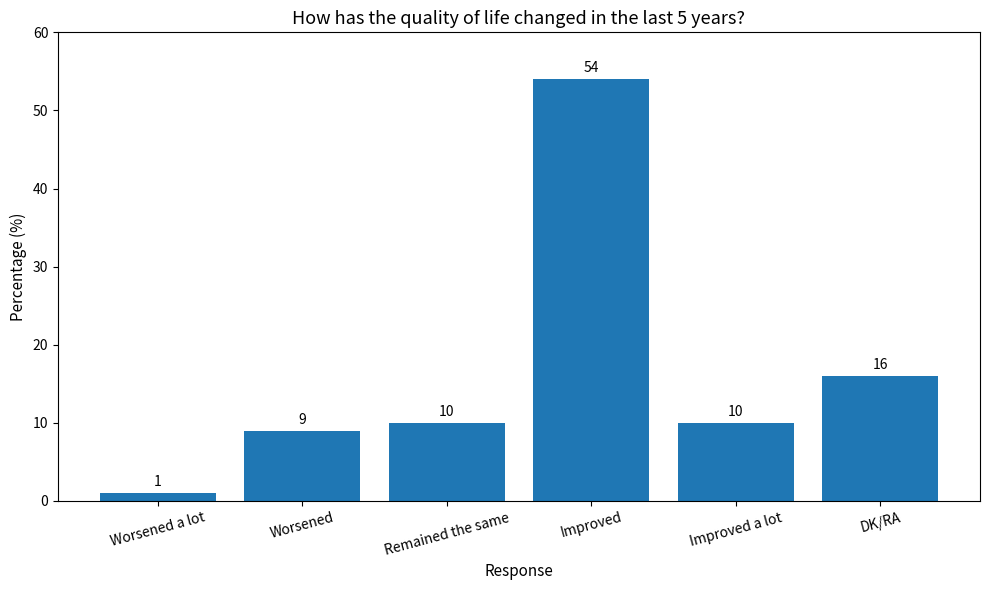

Is it true that the value at Improved a lot is 10?

True